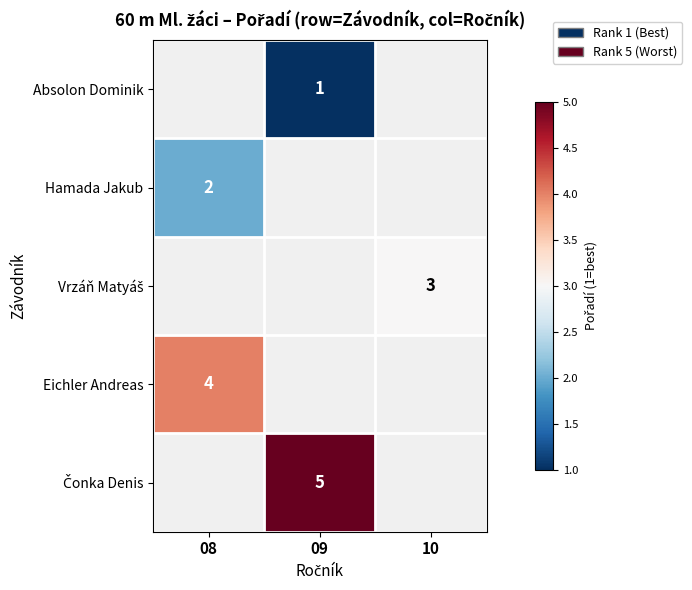

The Hamada Jakub series shows 2 at 08. True or false?

True